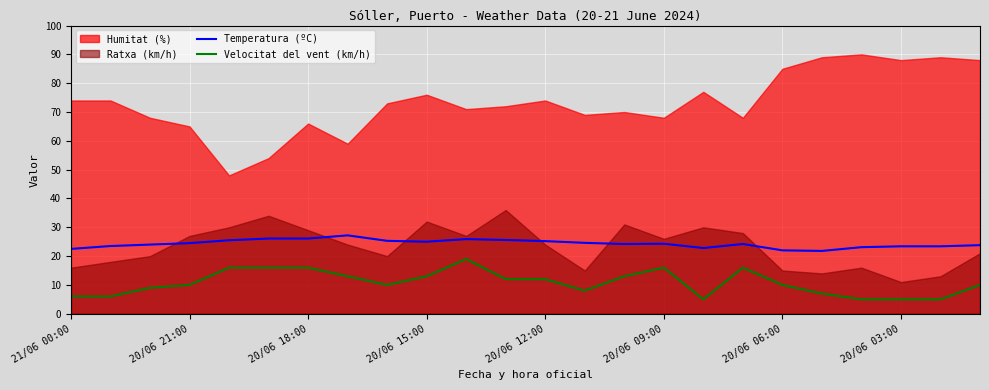

True or false: Velocitat del vent (km/h) and Temperatura (ºC) intersect in this chart.

False